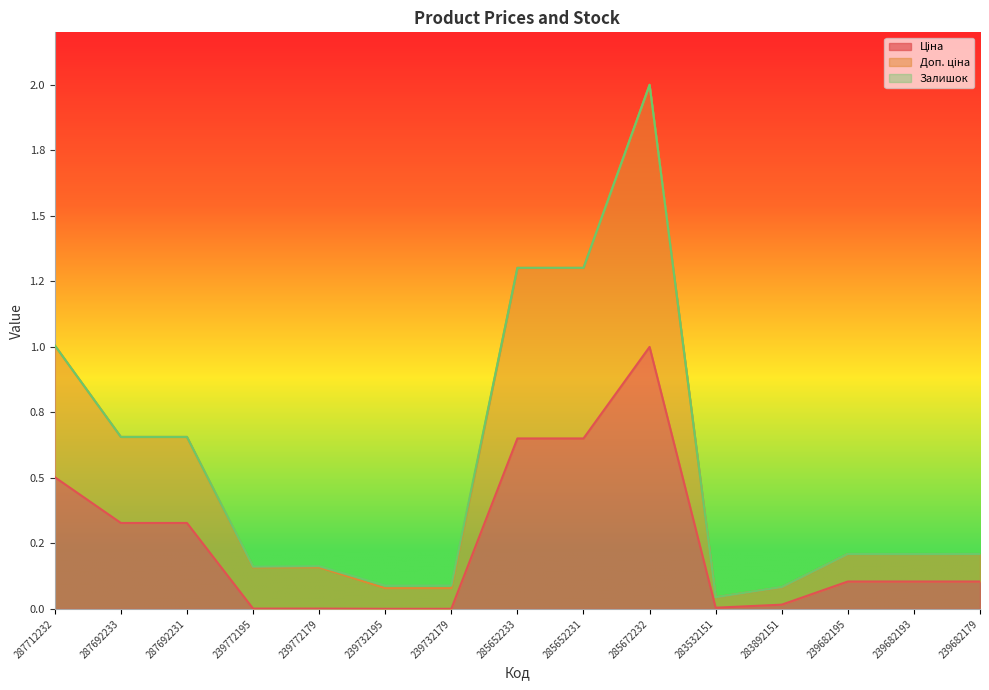

True or false: Ціна and Доп. ціна intersect in this chart.

False